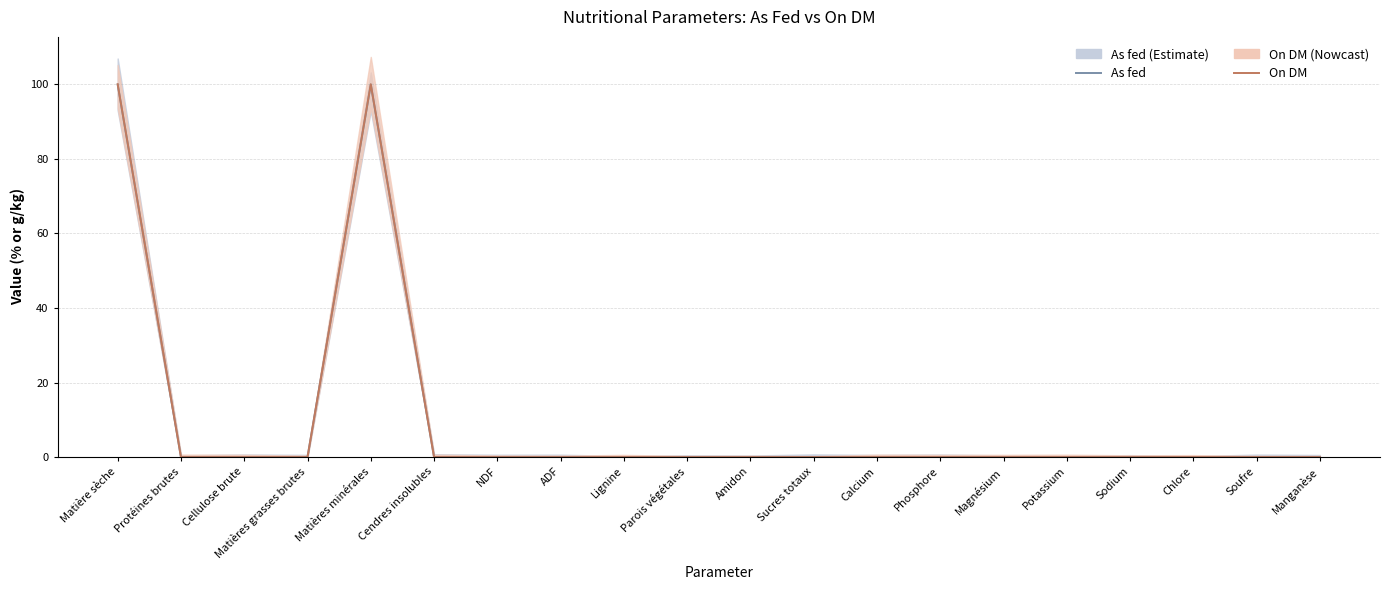

Is the value of As fed at Potassium greater than the value of On DM at Soufre?

No